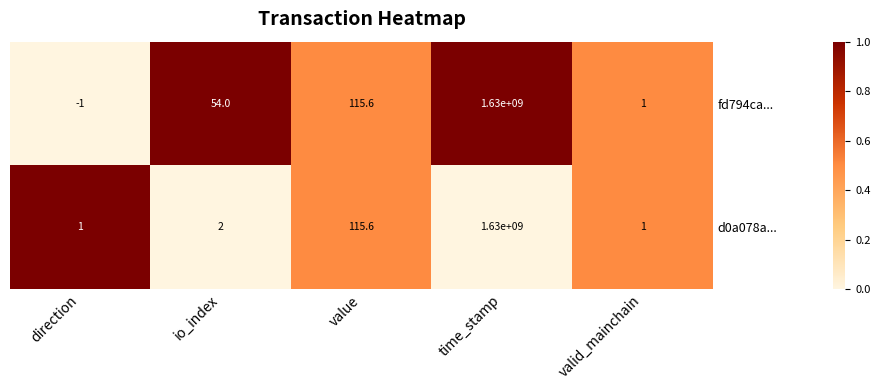

Which category has the highest value in the d0a078a... series?

time_stamp